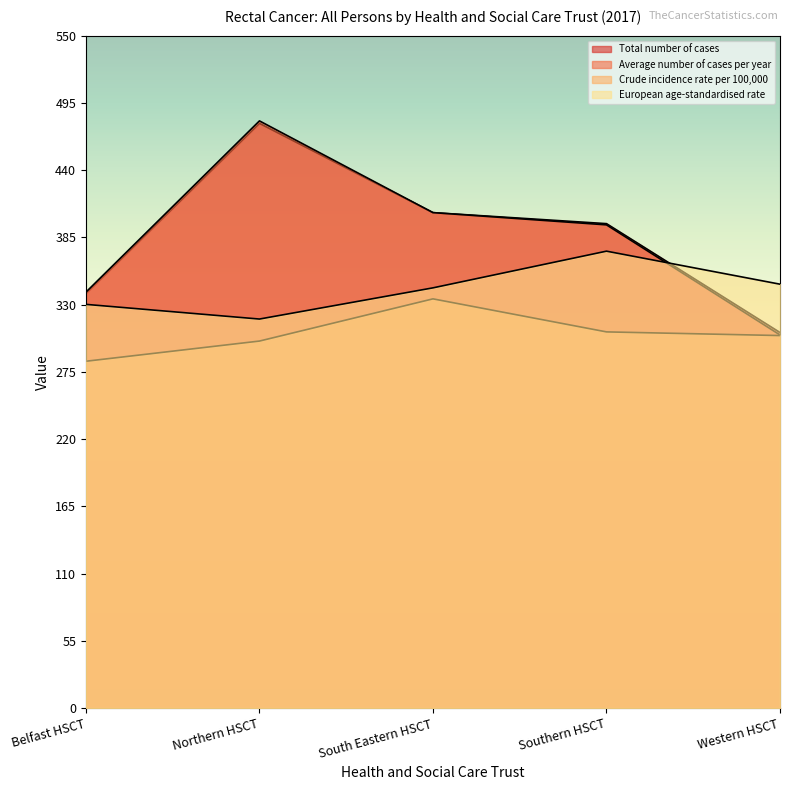

What position from the right is Southern HSCT?

2